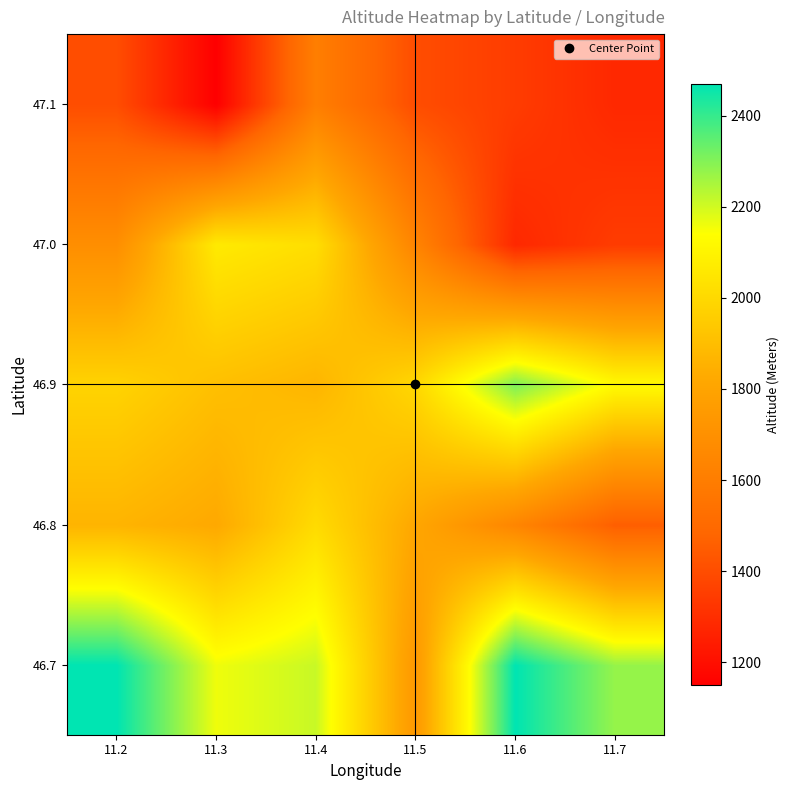

What is the spread (max minus min) of values at 11.4?

604